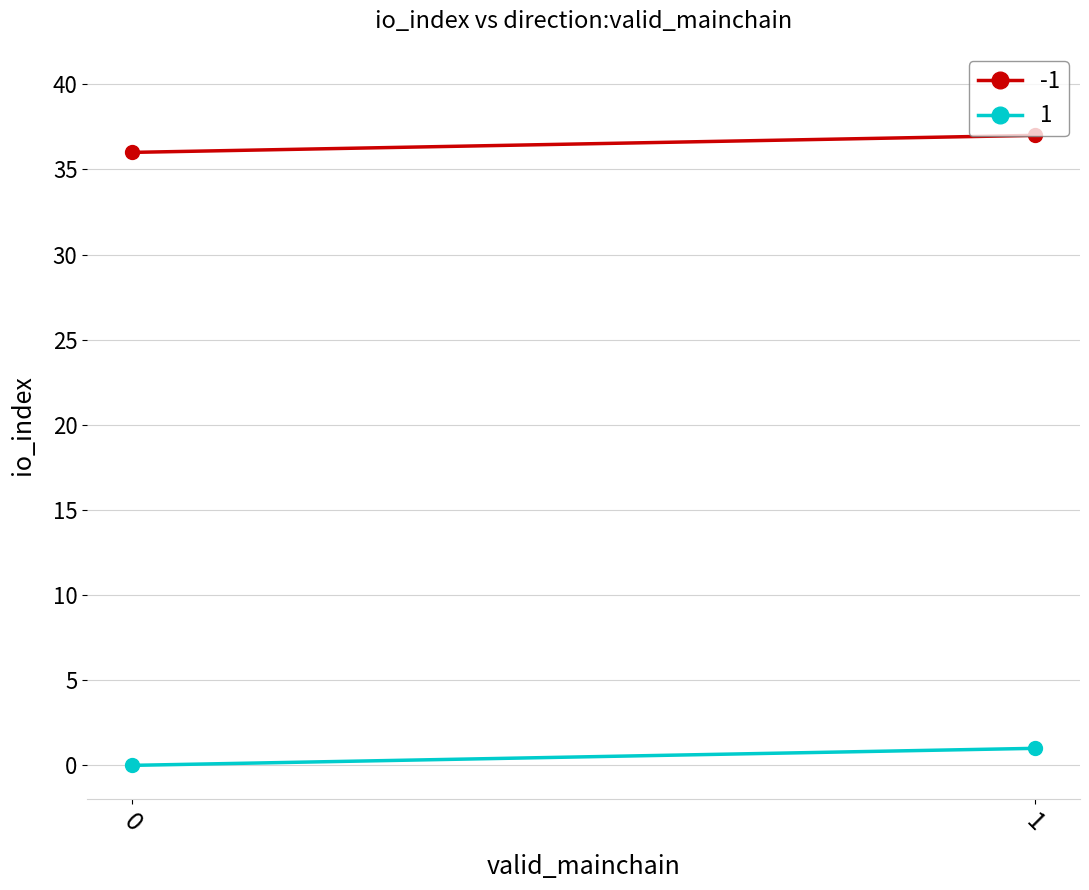

Which category has the highest value across all series?

1